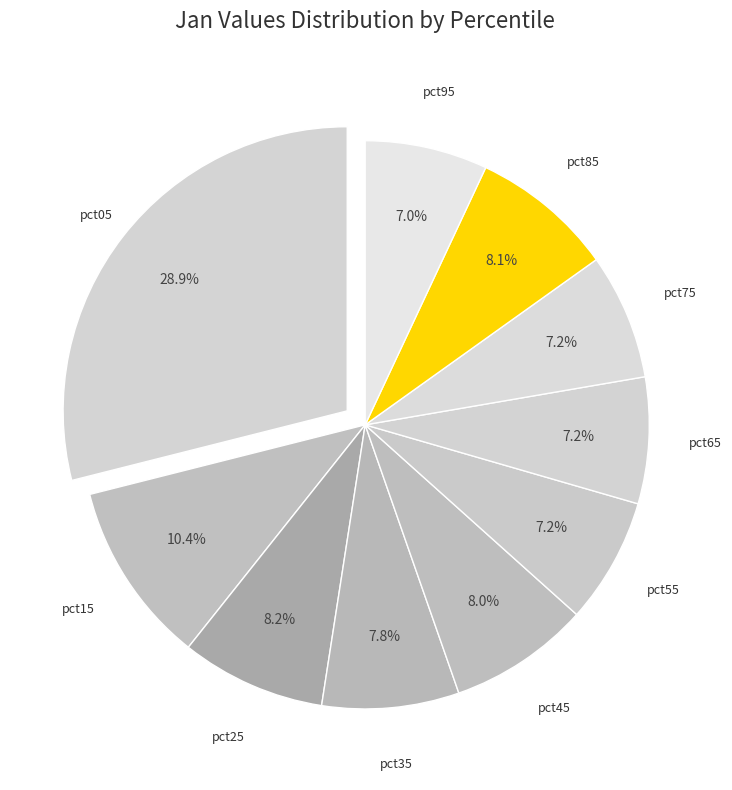

Which has a higher value, pct05 or pct55?

pct05